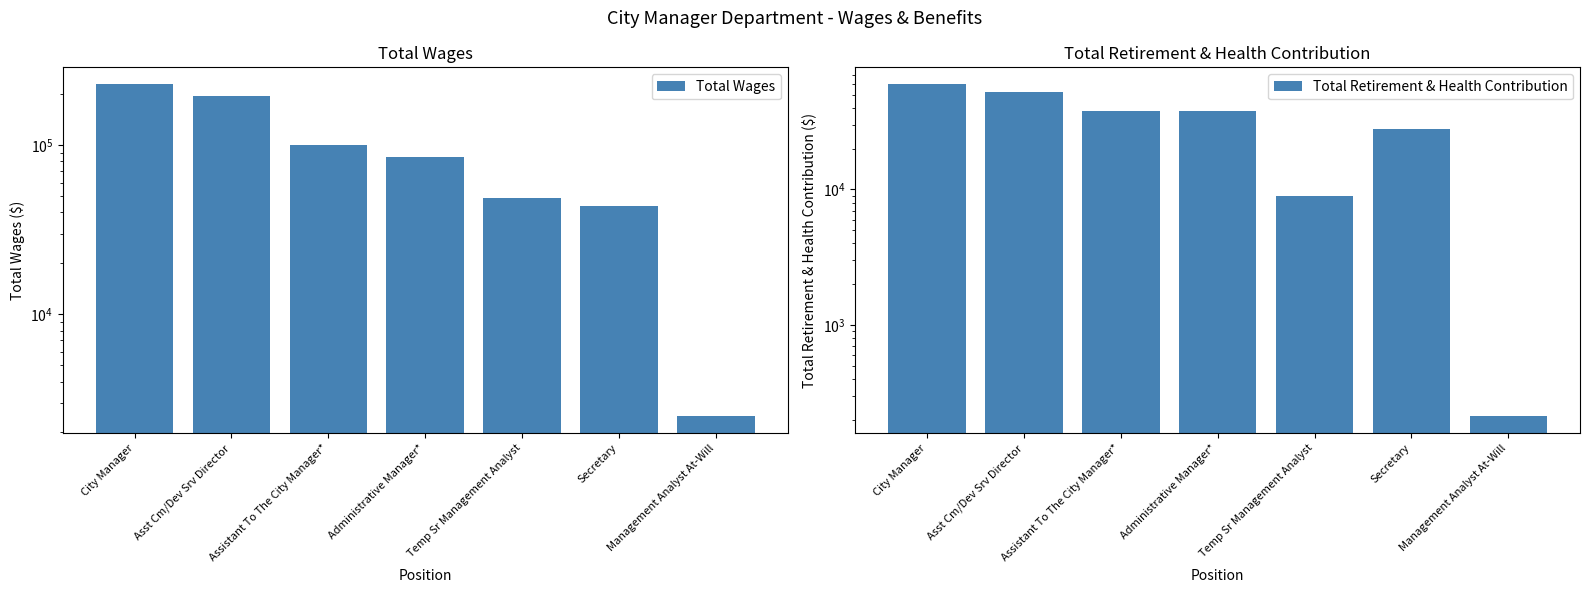

Count the Total Retirement & Health Contribution values in the range 8885 to 52231.

5